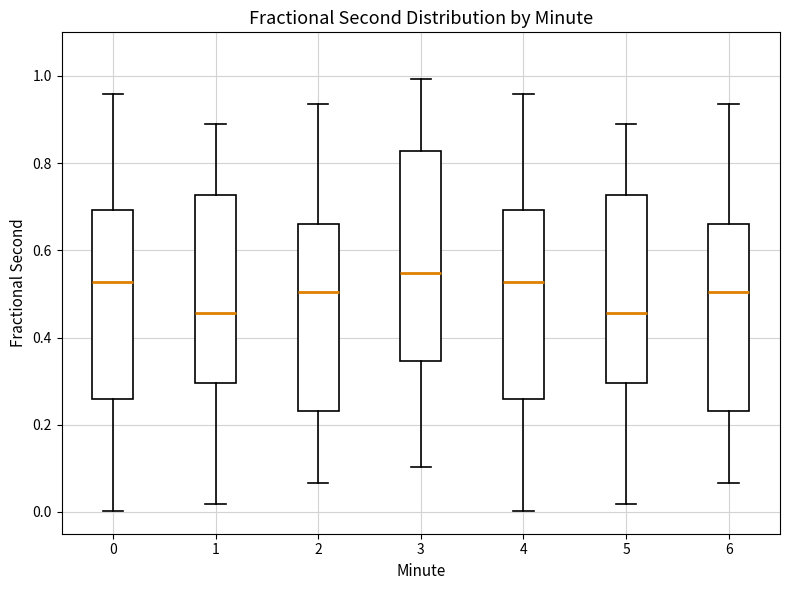

Reading left to right, read every box against the y-axis: the position of its median line, the range the box covers, and the ends of its whiskers. The values are not printed on the chart, so give them approximately, as read against the axis.

0: median 0.52, box 0.26 to 0.70, whiskers 0.00 to 0.96
1: median 0.46, box 0.30 to 0.72, whiskers 0.02 to 0.90
2: median 0.50, box 0.24 to 0.66, whiskers 0.06 to 0.94
3: median 0.54, box 0.34 to 0.82, whiskers 0.10 to 1.00
4: median 0.52, box 0.26 to 0.70, whiskers 0.00 to 0.96
5: median 0.46, box 0.30 to 0.72, whiskers 0.02 to 0.90
6: median 0.50, box 0.24 to 0.66, whiskers 0.06 to 0.94